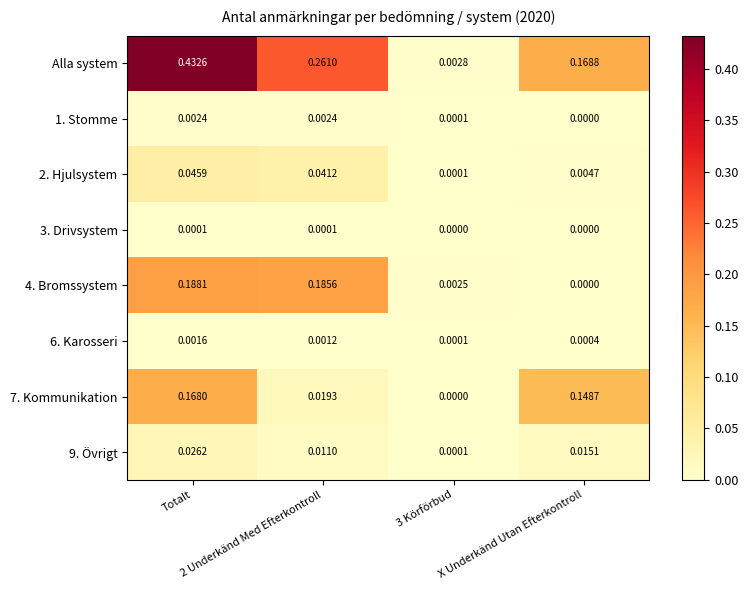

Which series has the largest range (max minus min)?

Alla system